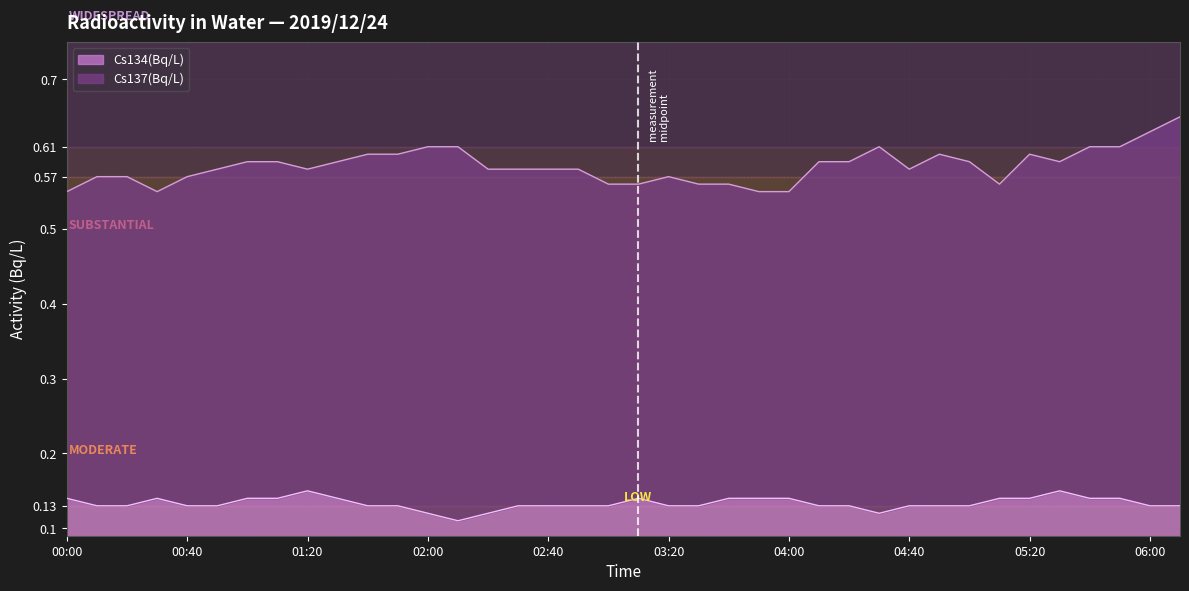

What is the sum of all Cs137(Bq/L) values?

22.2